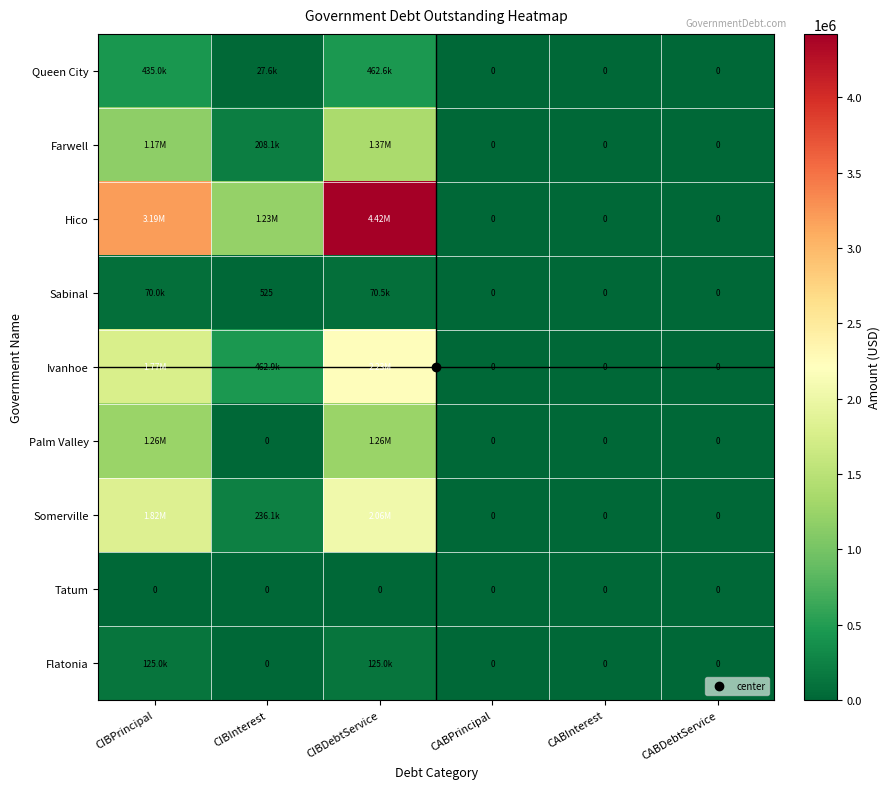

What is the difference between the highest and lowest values at CIBInterest?

1226155.5